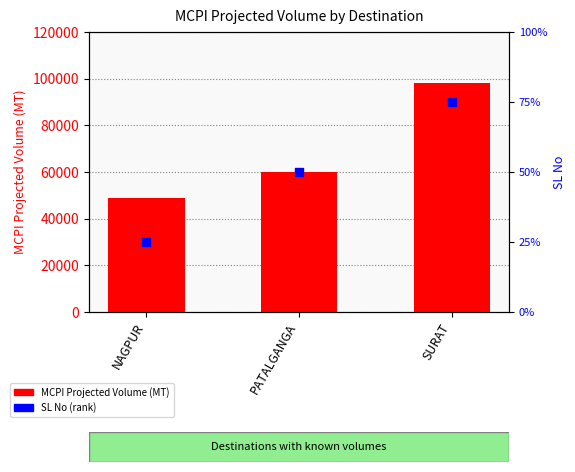

What are all the series names shown in the legend?

MCPI Projected Volume (MT), SL No